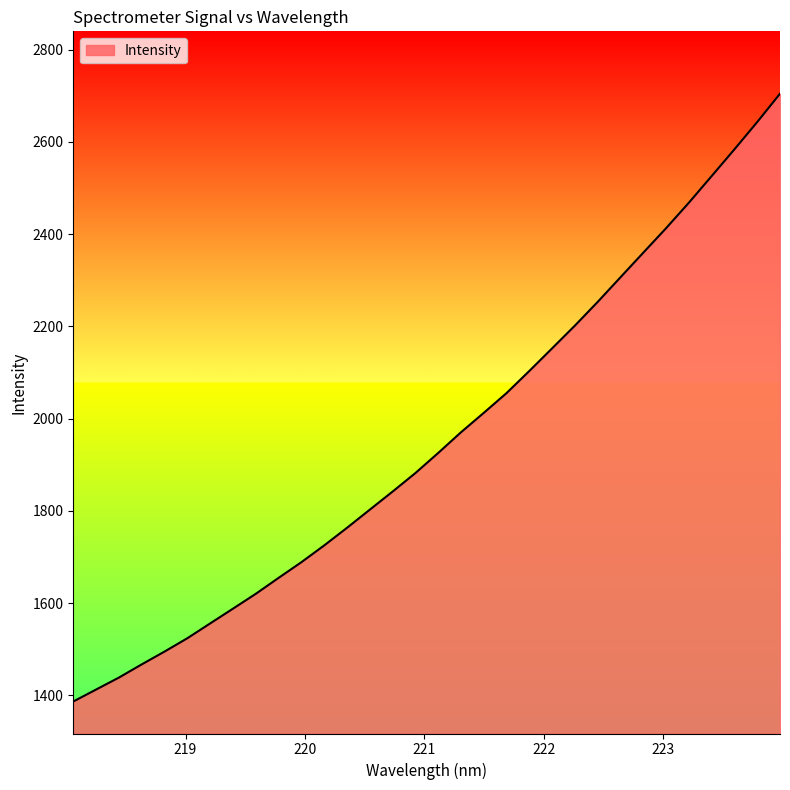

What is the maximum value shown in the chart?

2704.5